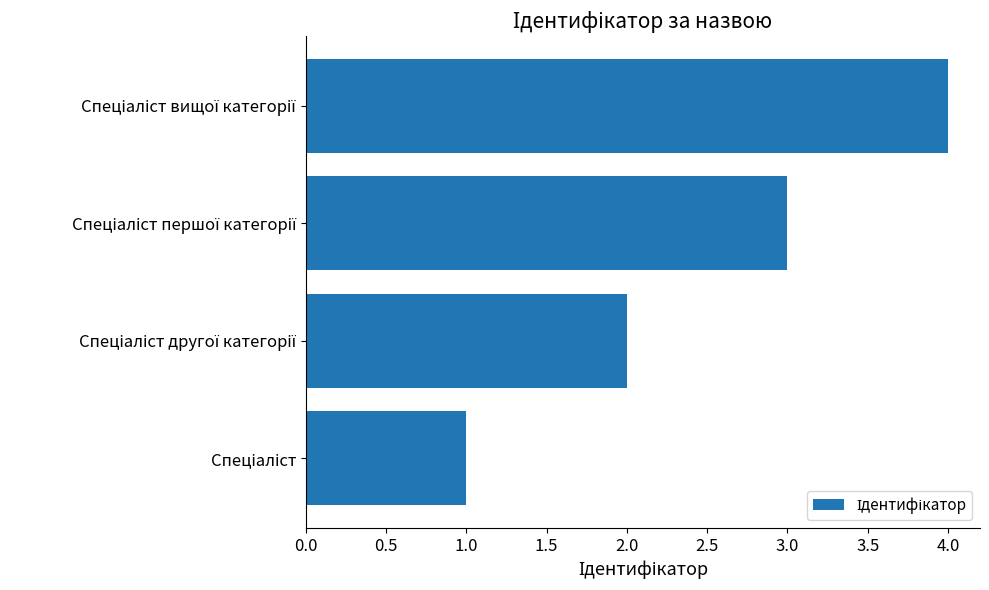

Count the number of categories in the chart.

4